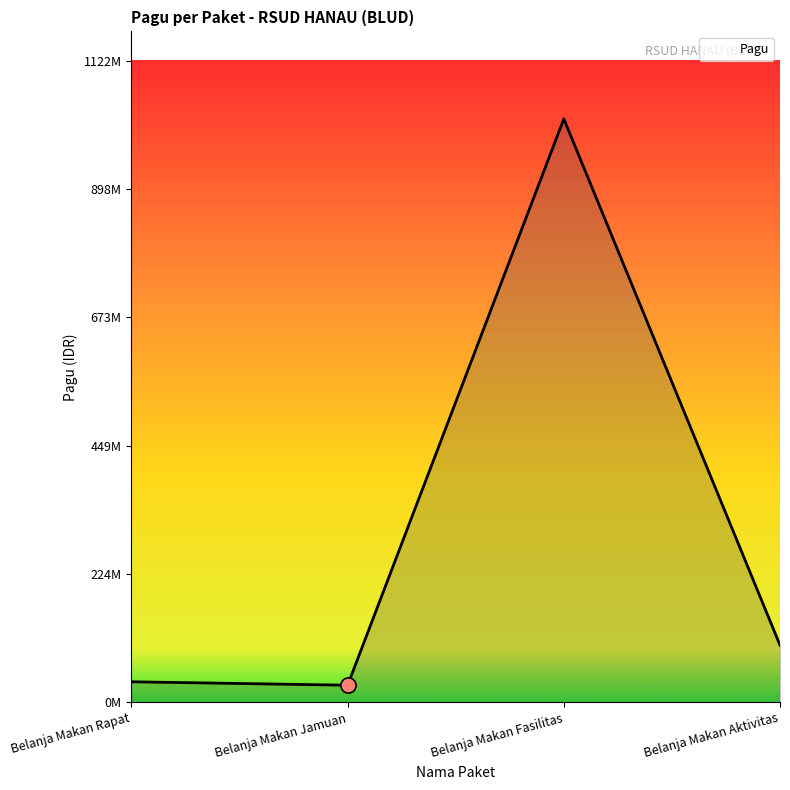

Which has a higher value, Belanja Makan Rapat or Belanja Makan Jamuan?

Belanja Makan Rapat